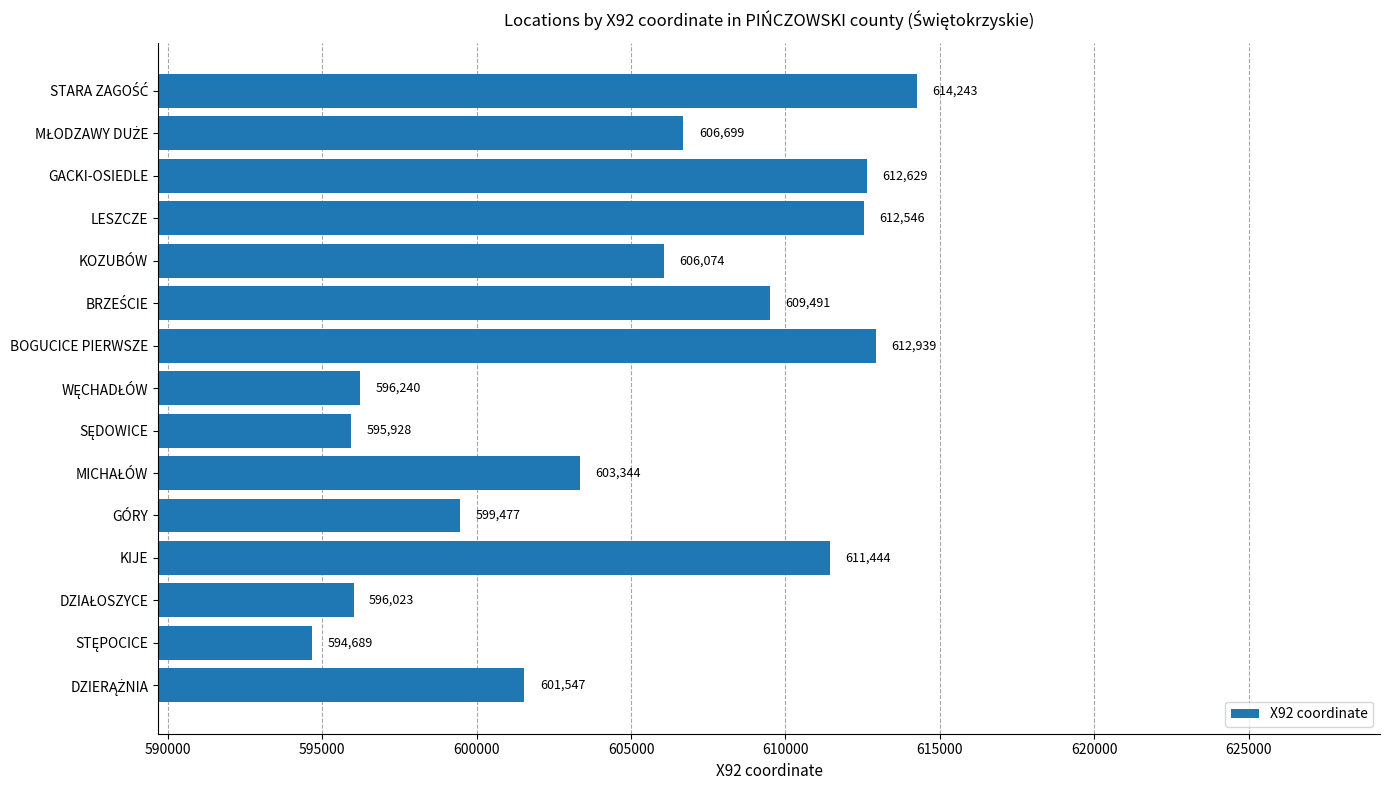

True or false: the data shows 611444 at KIJE.

True